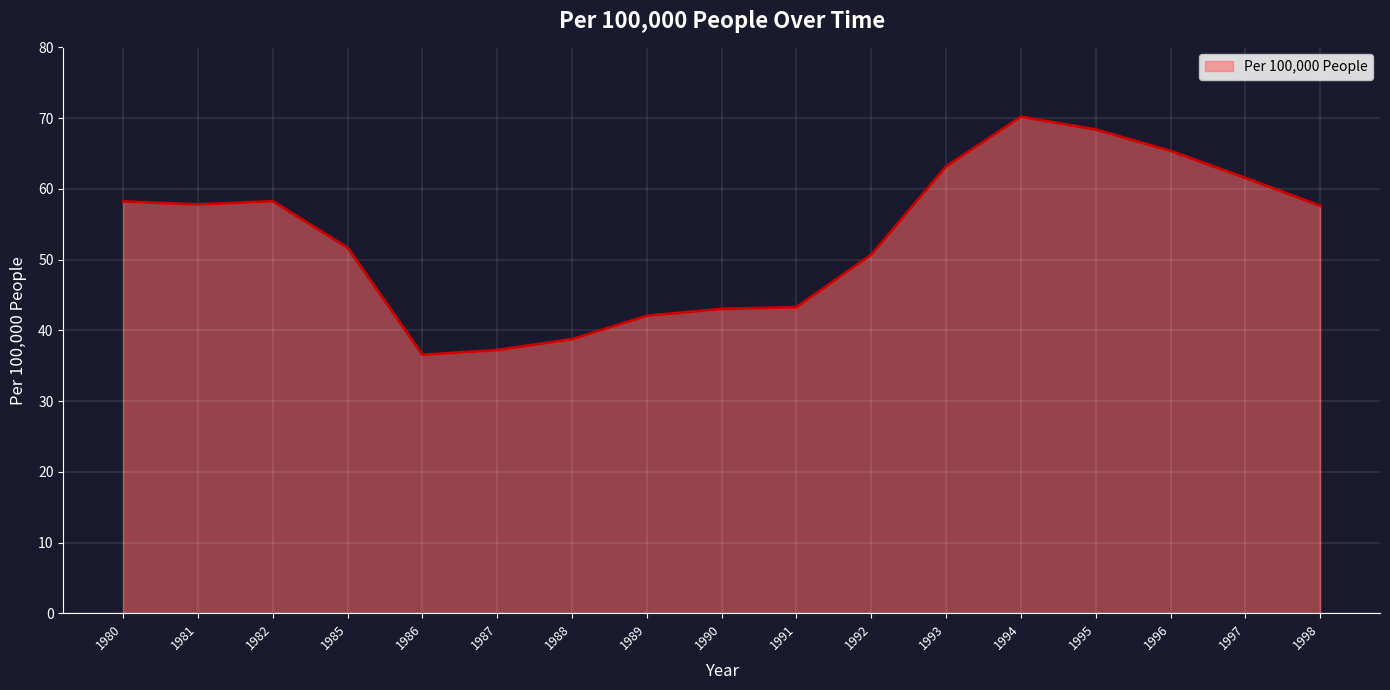

Does the chart have visible grid lines?

Yes